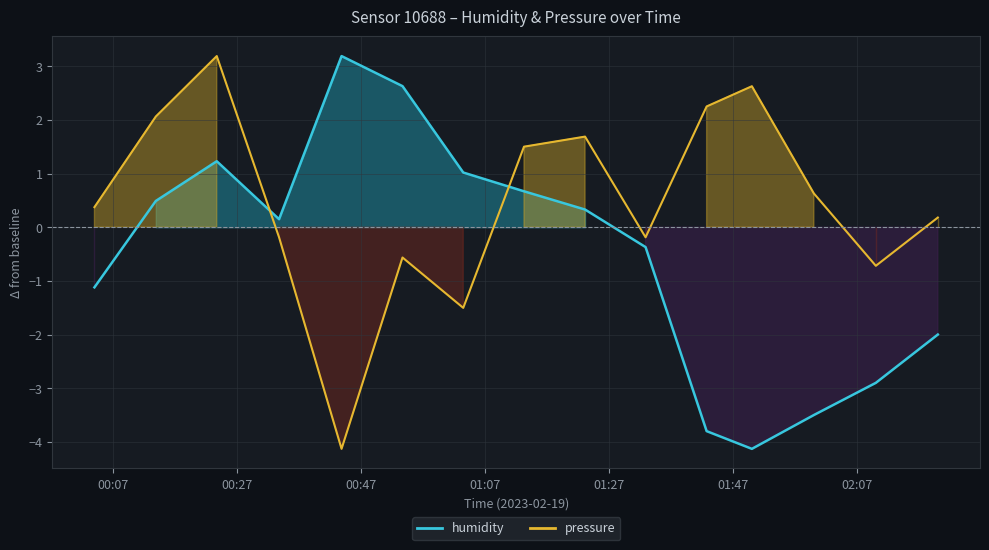

Reading left to right, what are all the values shown in this chart?

humidity: 2023-02-19T00:03:56=-1.1	2023-02-19T00:13:50=0.5	2023-02-19T00:23:40=1.2	2023-02-19T00:33:43=0.2	2023-02-19T00:43:48=3.2	2023-02-19T00:53:38=2.6	2023-02-19T01:03:26=1.0	2023-02-19T01:13:14=0.7	2023-02-19T01:23:05=0.3	2023-02-19T01:32:51=-0.4	2023-02-19T01:42:42=-3.8	2023-02-19T01:50:00=-4.1	2023-02-19T02:00:00=-3.5	2023-02-19T02:10:00=-2.9	2023-02-19T02:20:00=-2.0
pressure: 2023-02-19T00:03:56=0.4	2023-02-19T00:13:50=2.1	2023-02-19T00:23:40=3.2	2023-02-19T00:33:43=-0.2	2023-02-19T00:43:48=-4.1	2023-02-19T00:53:38=-0.6	2023-02-19T01:03:26=-1.5	2023-02-19T01:13:14=1.5	2023-02-19T01:23:05=1.7	2023-02-19T01:32:51=-0.2	2023-02-19T01:42:42=2.3	2023-02-19T01:50:00=2.6	2023-02-19T02:00:00=0.6	2023-02-19T02:10:00=-0.7	2023-02-19T02:20:00=0.2